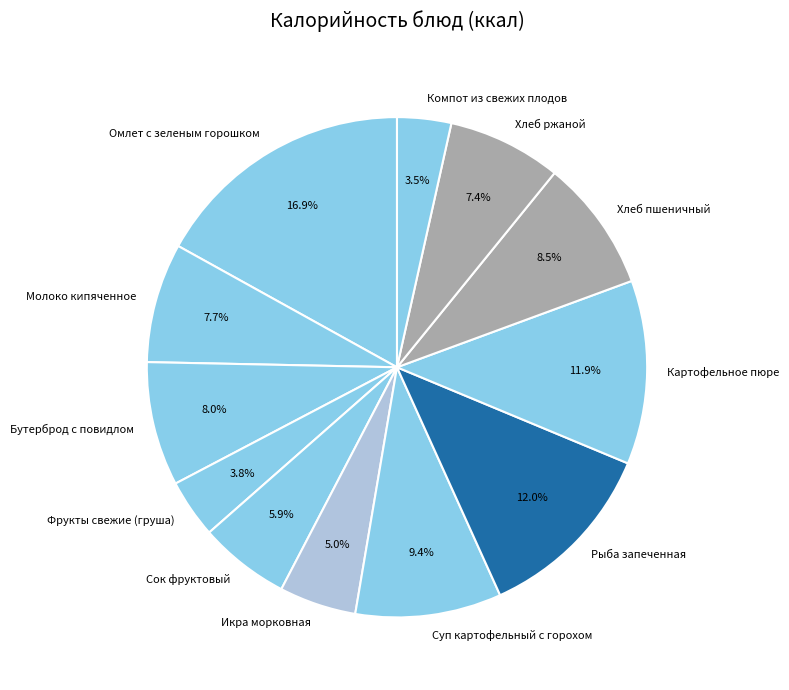

To the nearest percent, what is the difference between the largest and smallest slice percentages?

13%